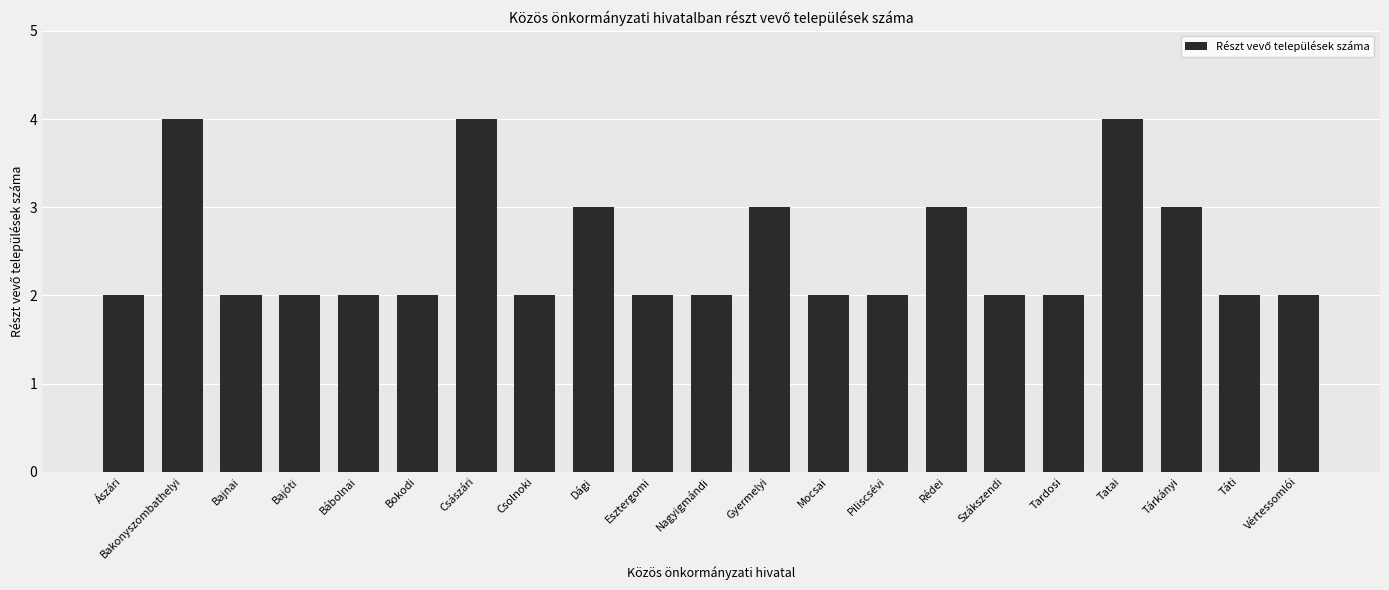

Reading right to left, list all the values displayed in this chart.

Vértessomlói=2	Táti=2	Tárkányi=3	Tatai=4	Tardosi=2	Szákszendi=2	Rédei=3	Piliscsévi=2	Mocsai=2	Gyermelyi=3	Nagyigmándi=2	Esztergomi=2	Dági=3	Csolnoki=2	Császári=4	Bokodi=2	Bábolnai=2	Bajóti=2	Bajnai=2	Bakonyszombathelyi=4	Ászári=2